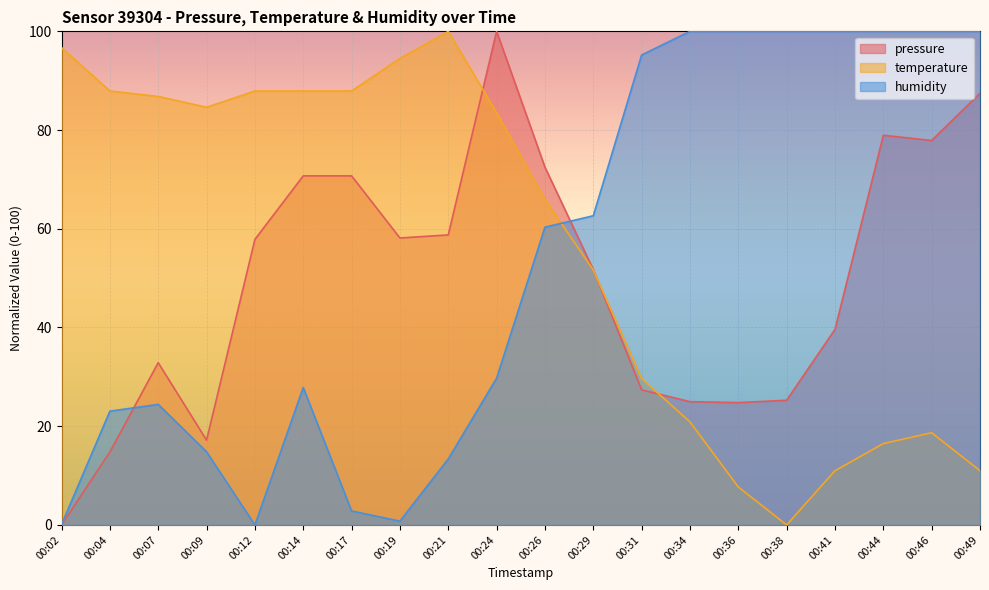

Where does the temperature series first go above 83?

00:02